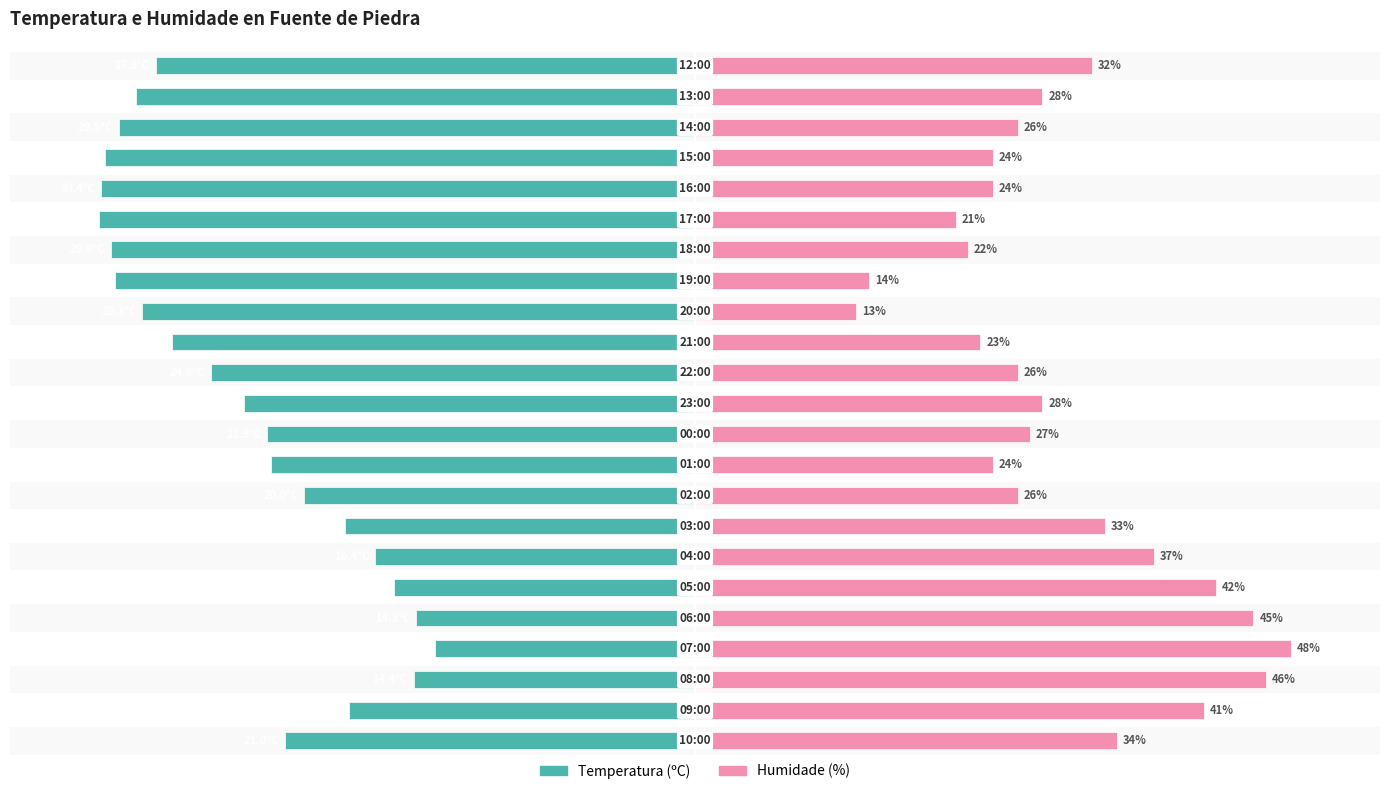

True or false: Temperatura (ºC) has a value of -133.9 at 18.

False